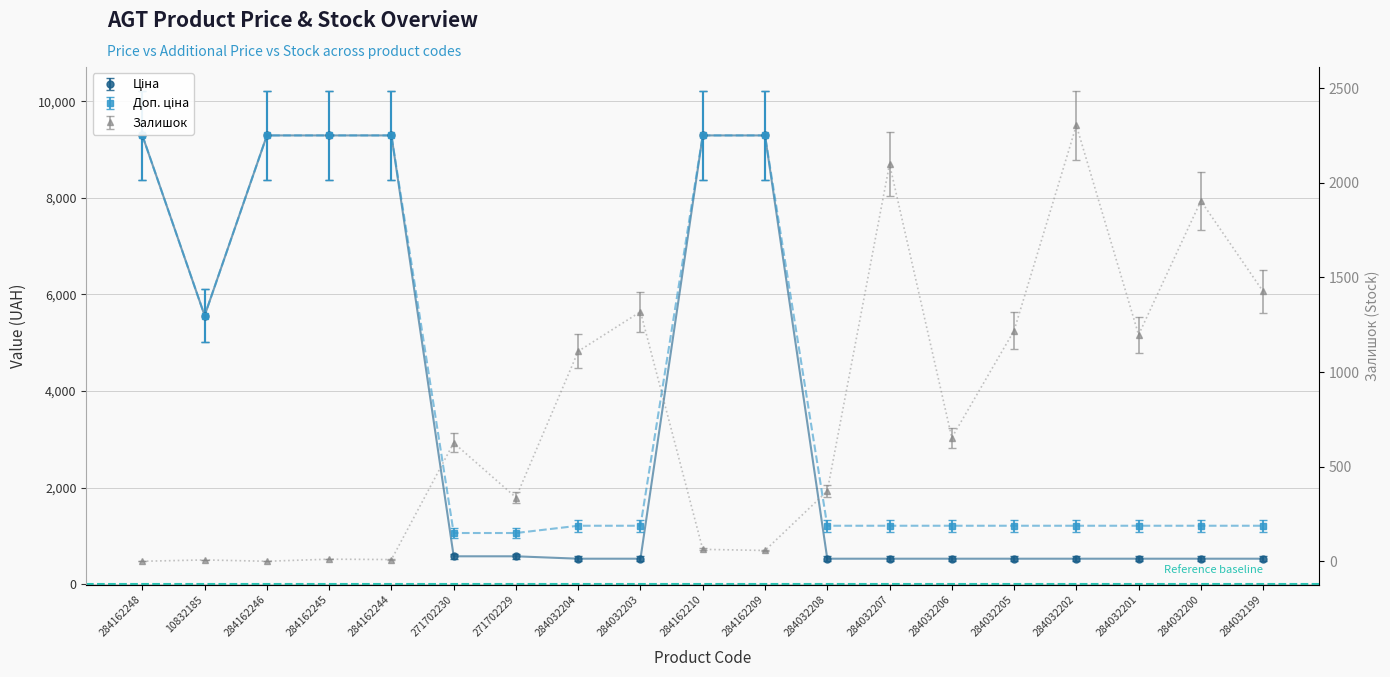

How many interior local peaks does the Залишок series have?

7